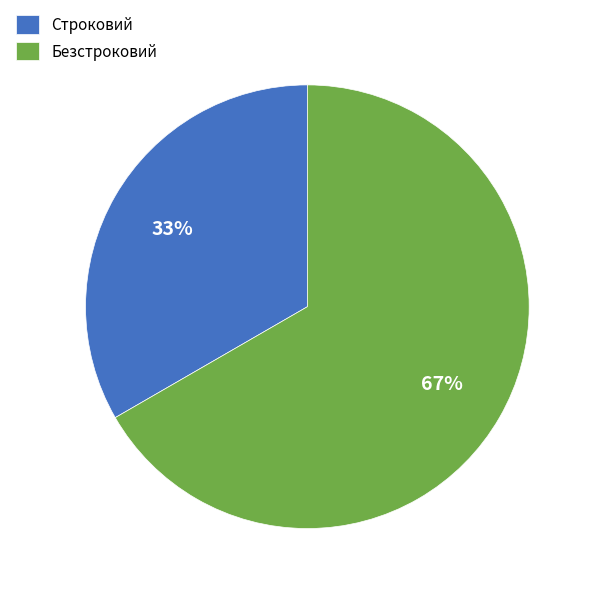

Does any single category account for the majority?

Yes